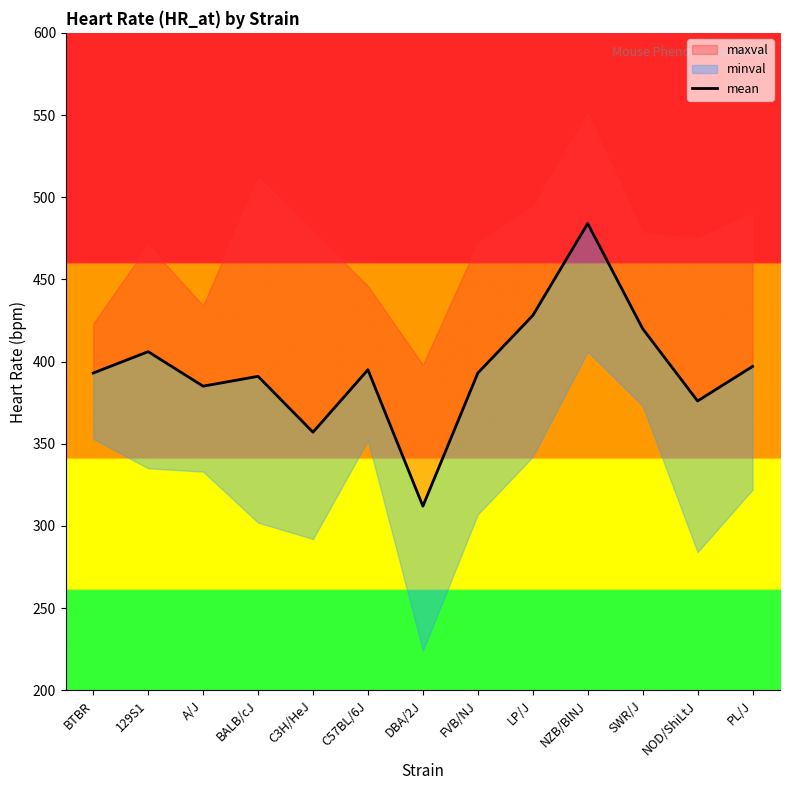

What is the change in value from FVB/NJ to PL/J?

+4